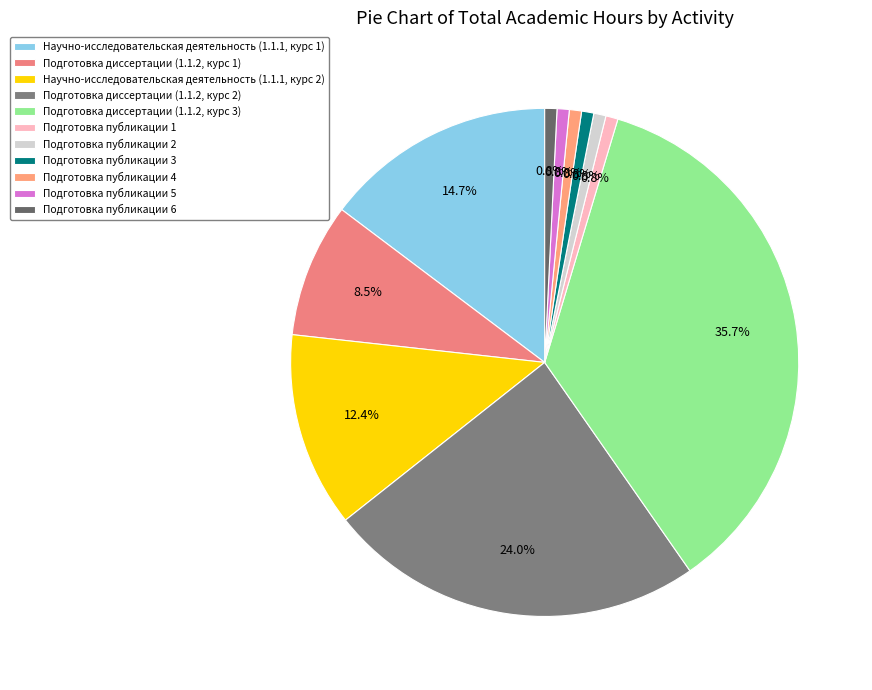

What portion of the pie excludes Подготовка публикации 6?

99.2%